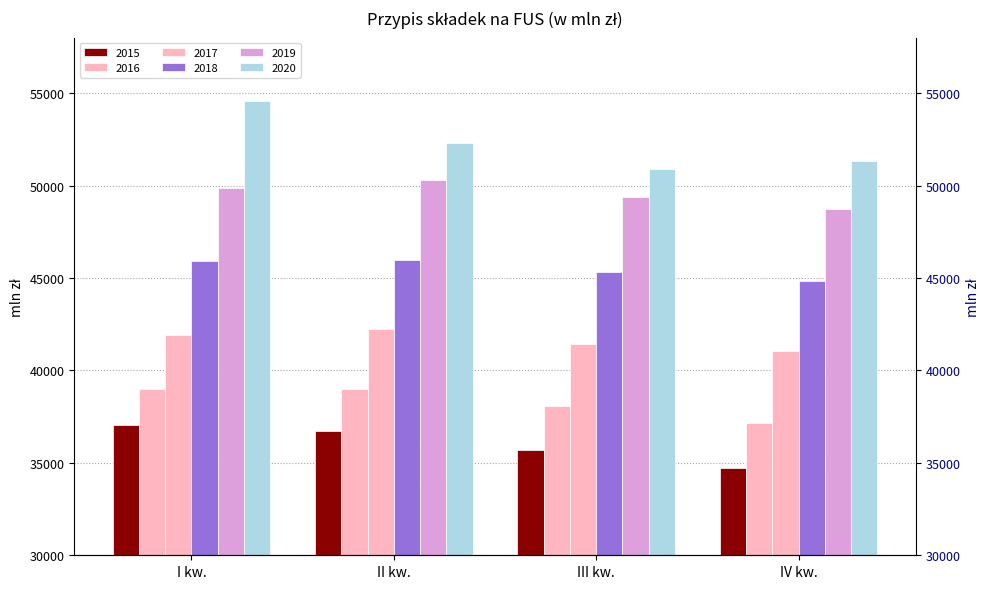

Is it true that 2020 equals 52282.8 at II kw.?

True